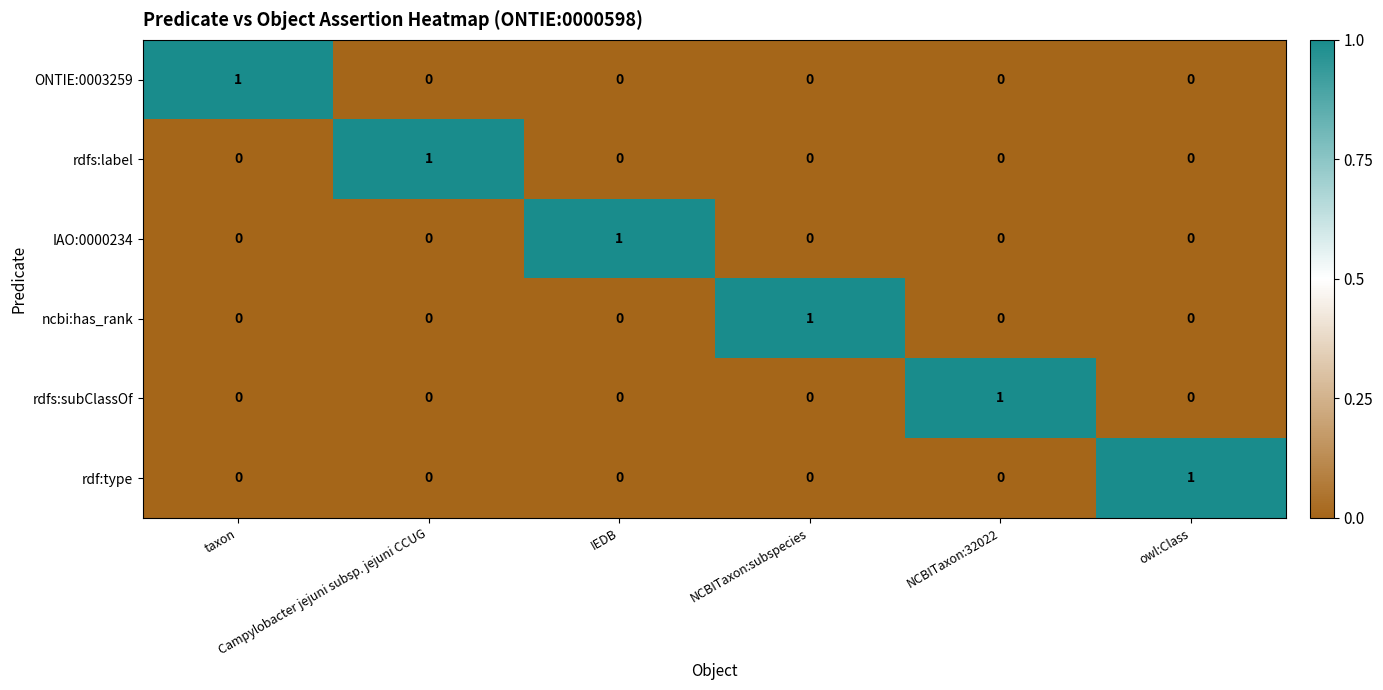

At how many categories does at least one series exceed 0?

6